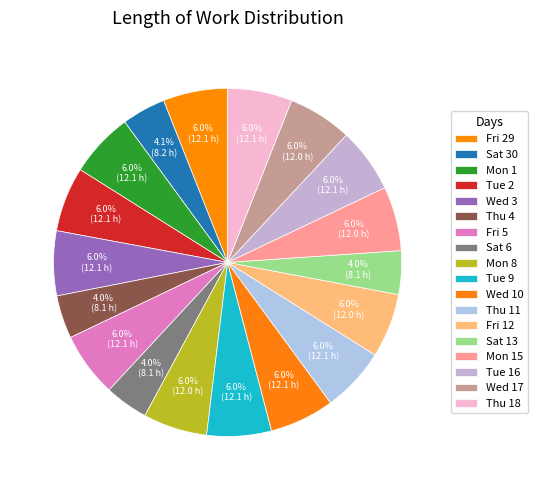

Is it true that Tue 9 is 6% of the pie?

True